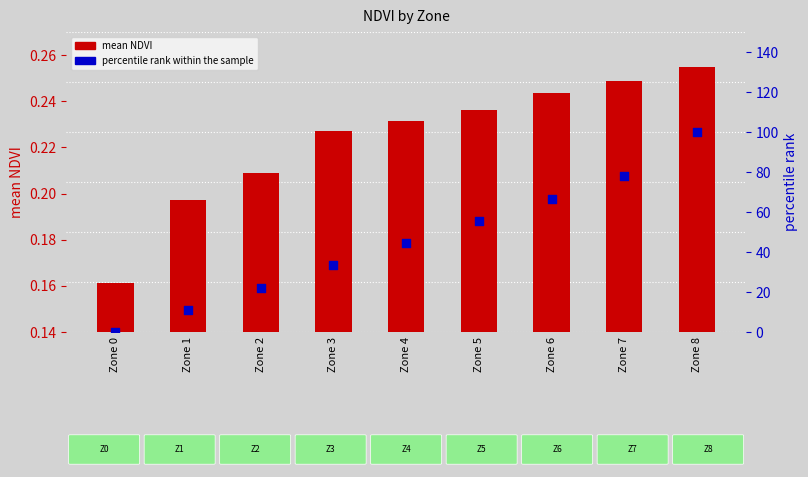

Which series has the widest spread of Y values?

percentile rank within the sample